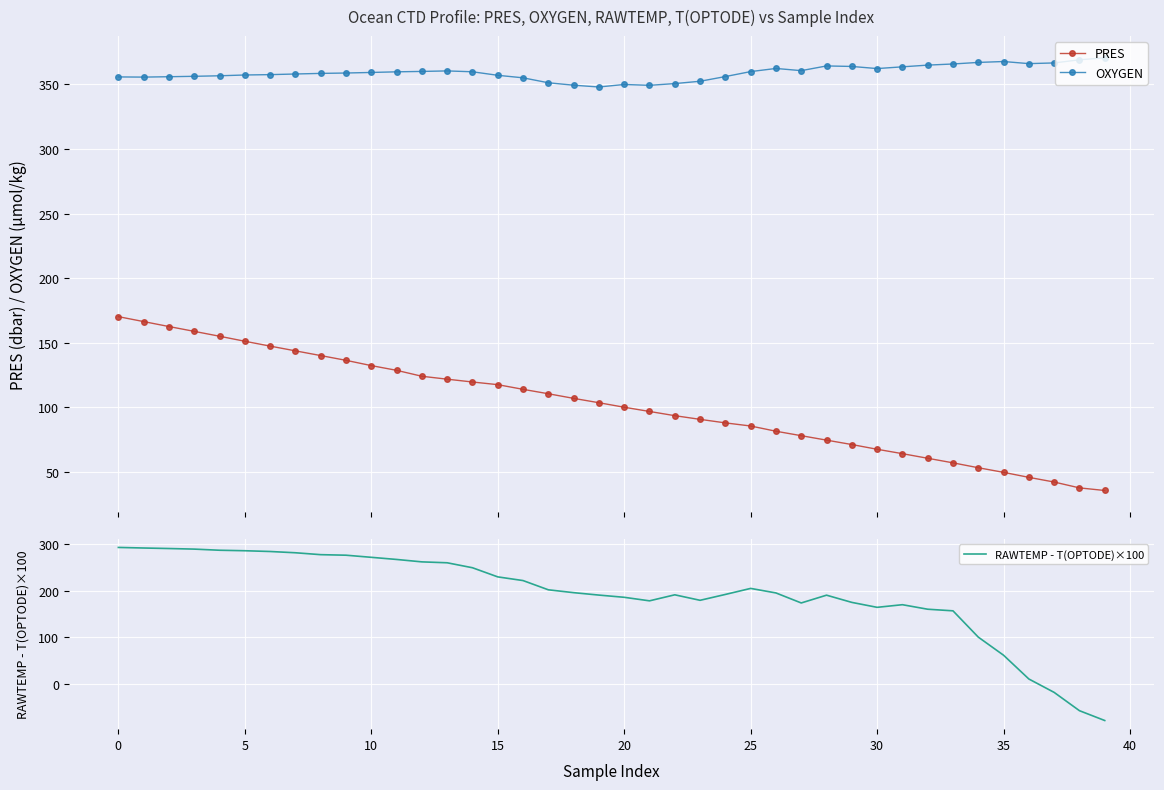

True or false: PRES has a value of 119.6 at 14.

True